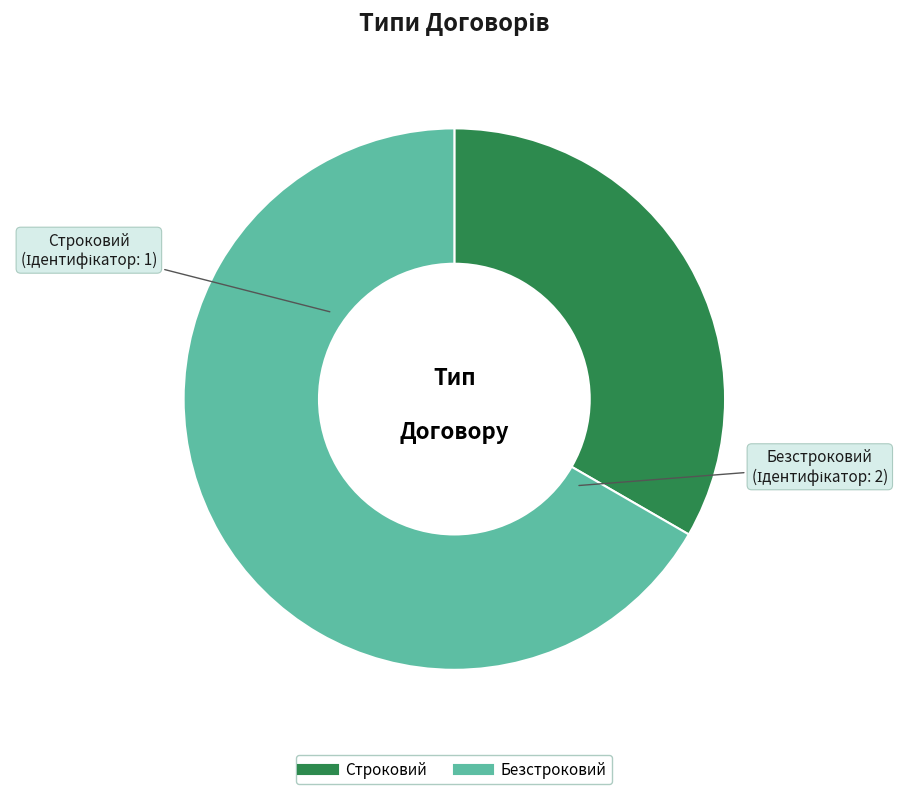

Do Строковий and Безстроковий together represent more than half of the pie?

Yes